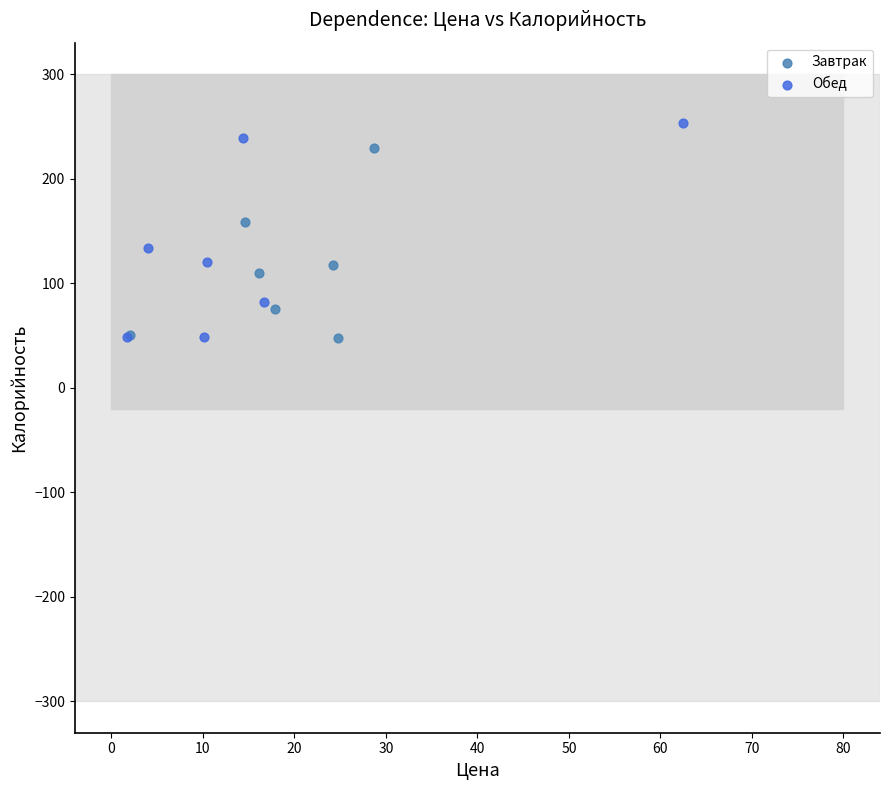

Which series has the widest spread of Y values?

Обед